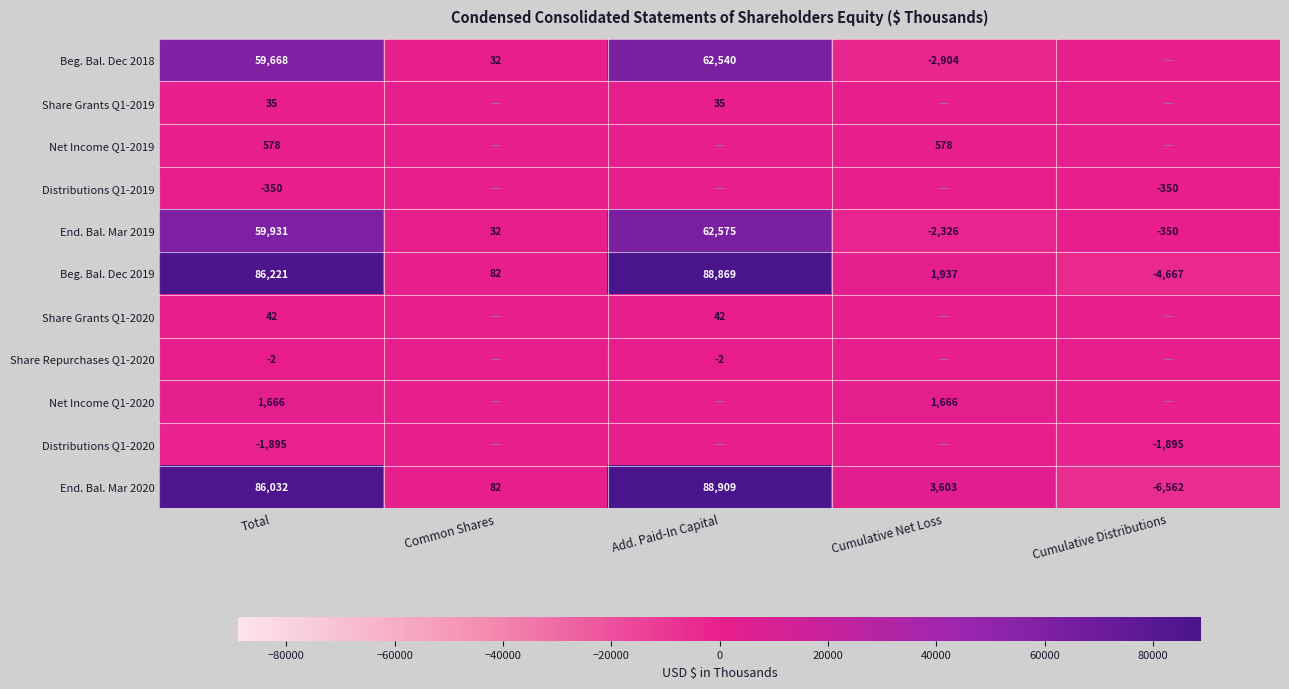

What is the greatest value displayed?

88909